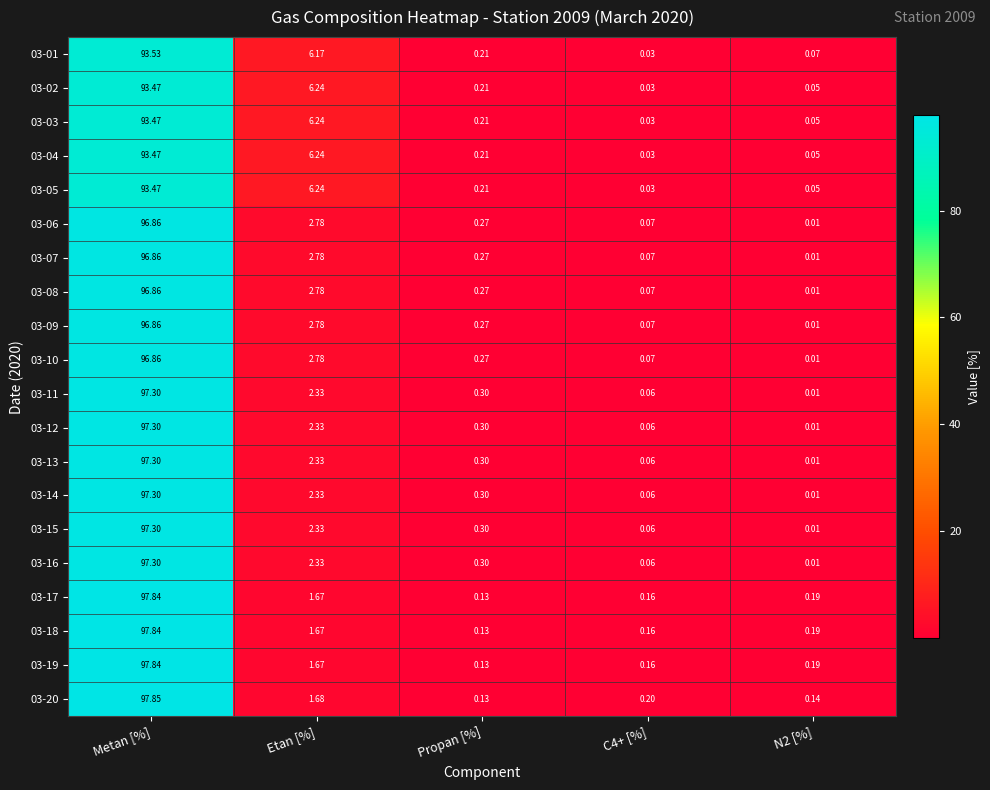

At which label is 03-14 closest to 48?

Etan [%]